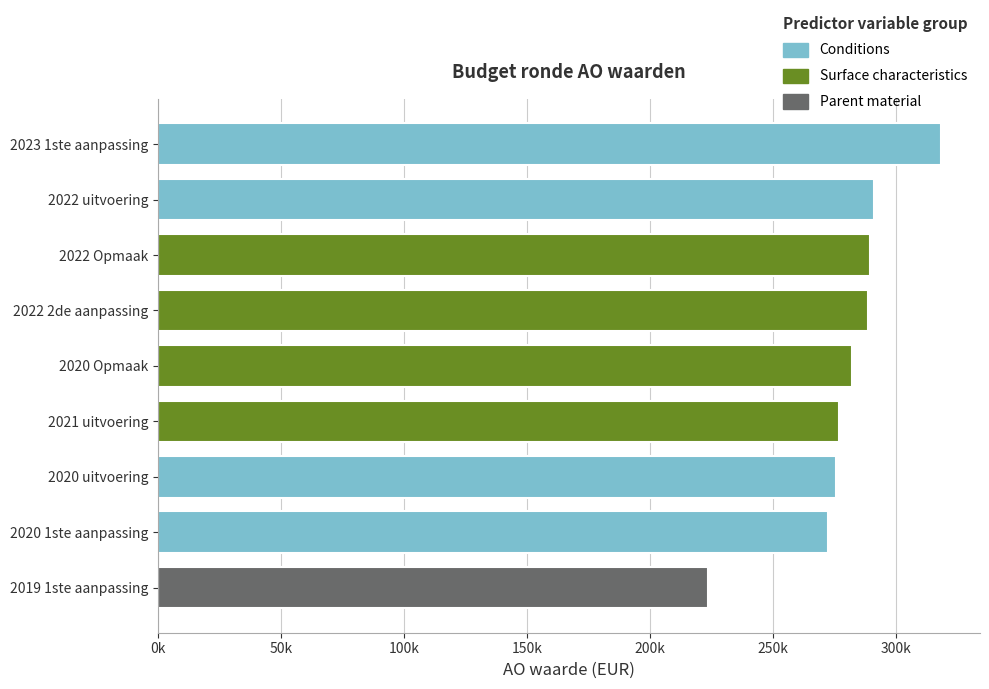

What is the difference between the maximum and minimum values?

94727